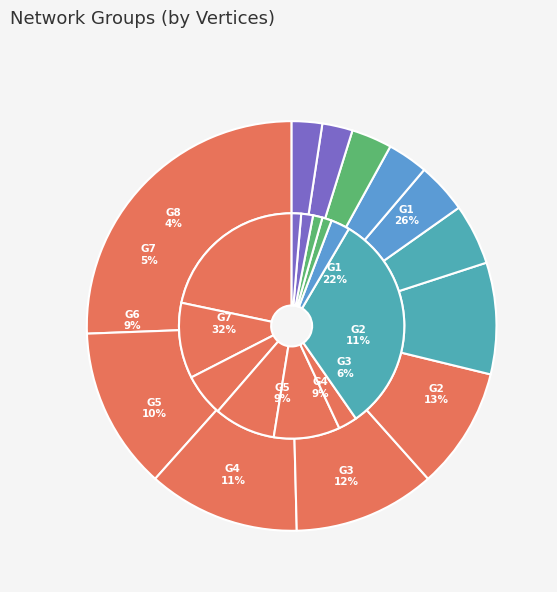

Is there a majority slice in this chart?

No